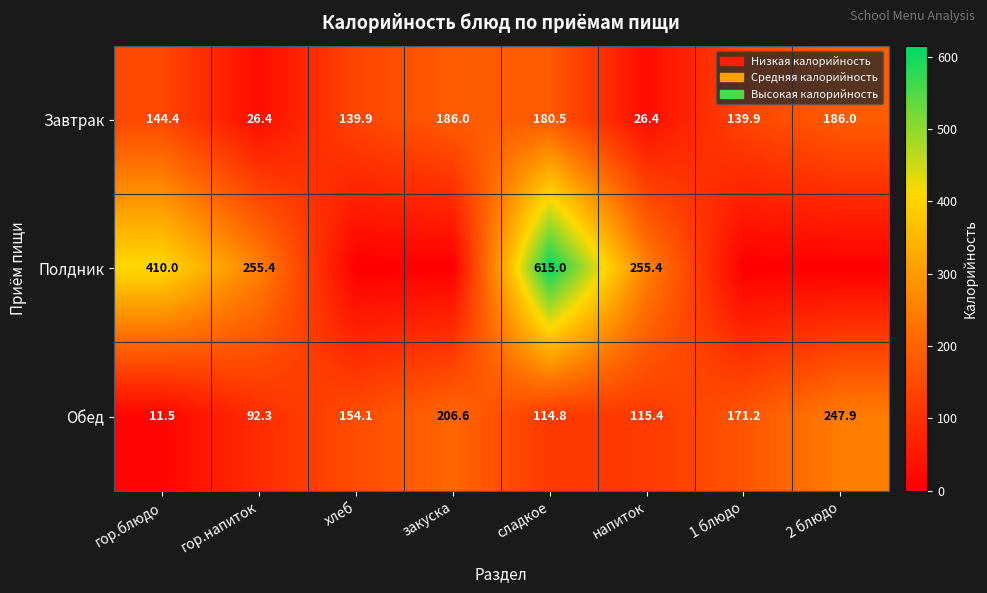

What is the difference between the highest and lowest values at сладкое?

500.2